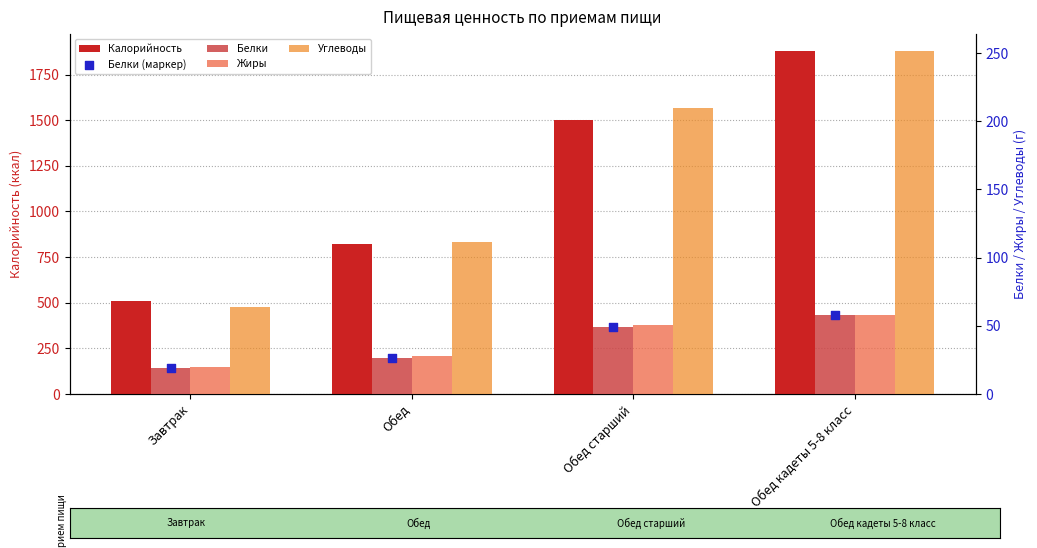

What is the total value across all series at Обед кадеты 5-8 класс?

2302.4